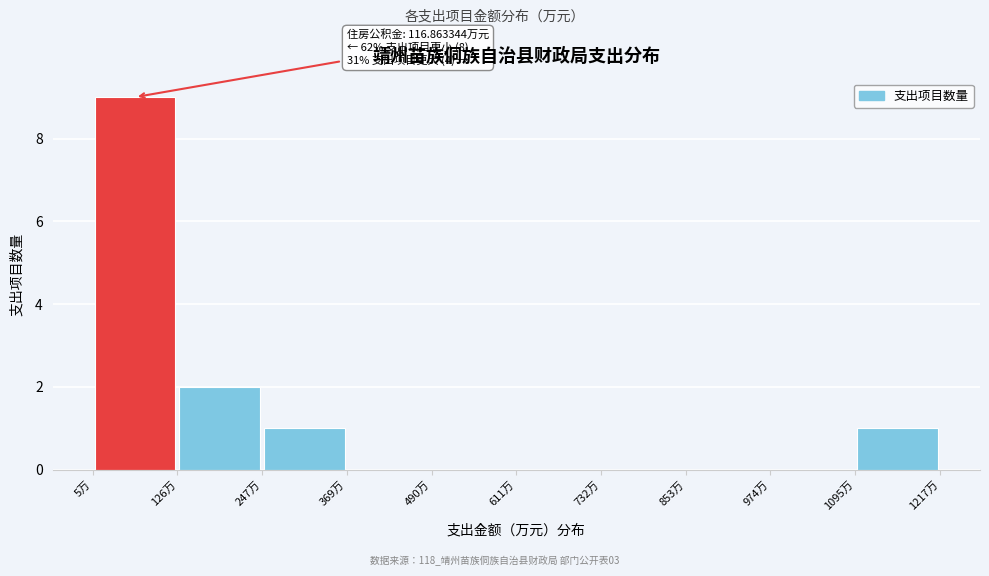

Over which range of the x-axis is the bar tallest?

0 to 120